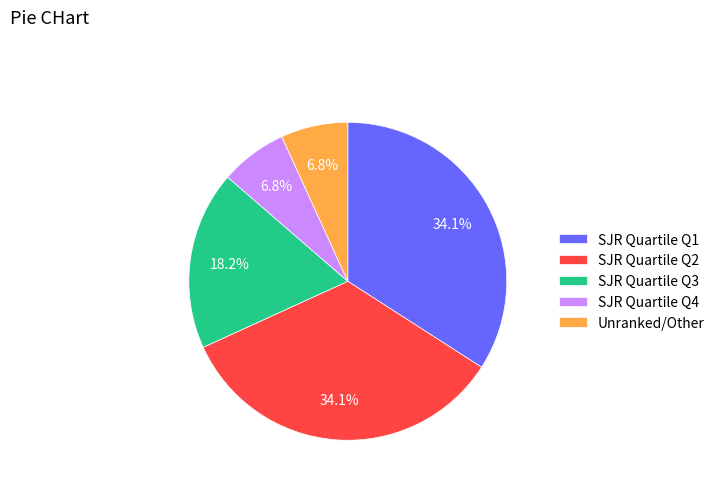

Is there any slice that represents more than half of the pie?

No